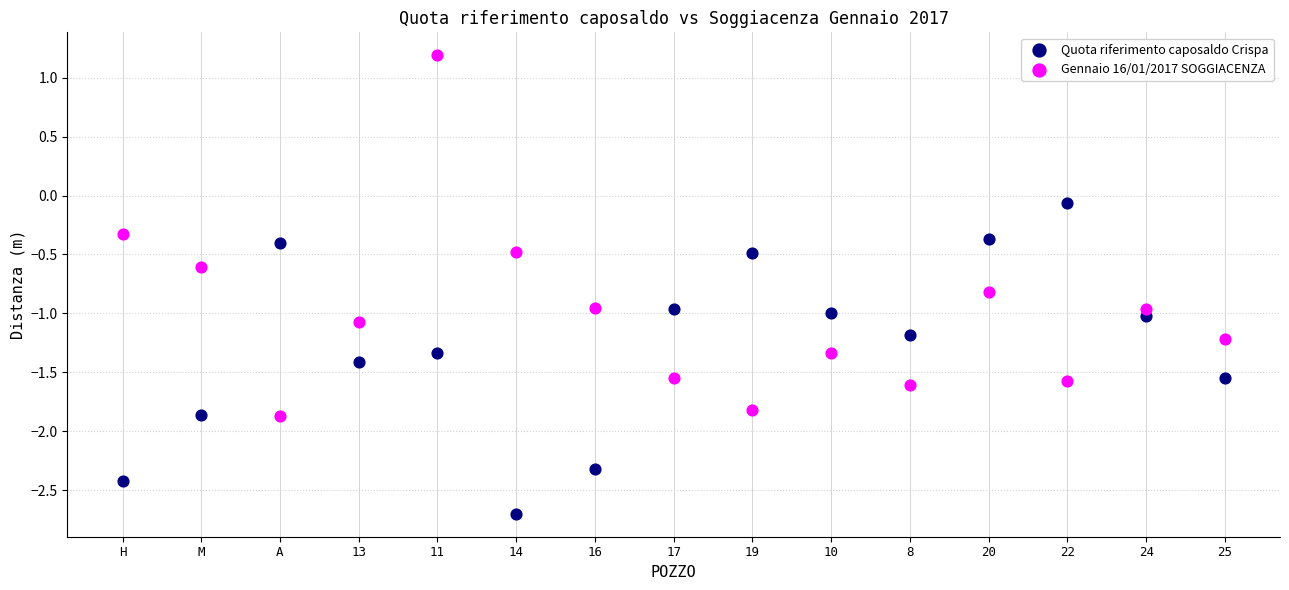

Which series has the largest Y range (max minus min)?

Gennaio 16/01/2017 SOGGIACENZA